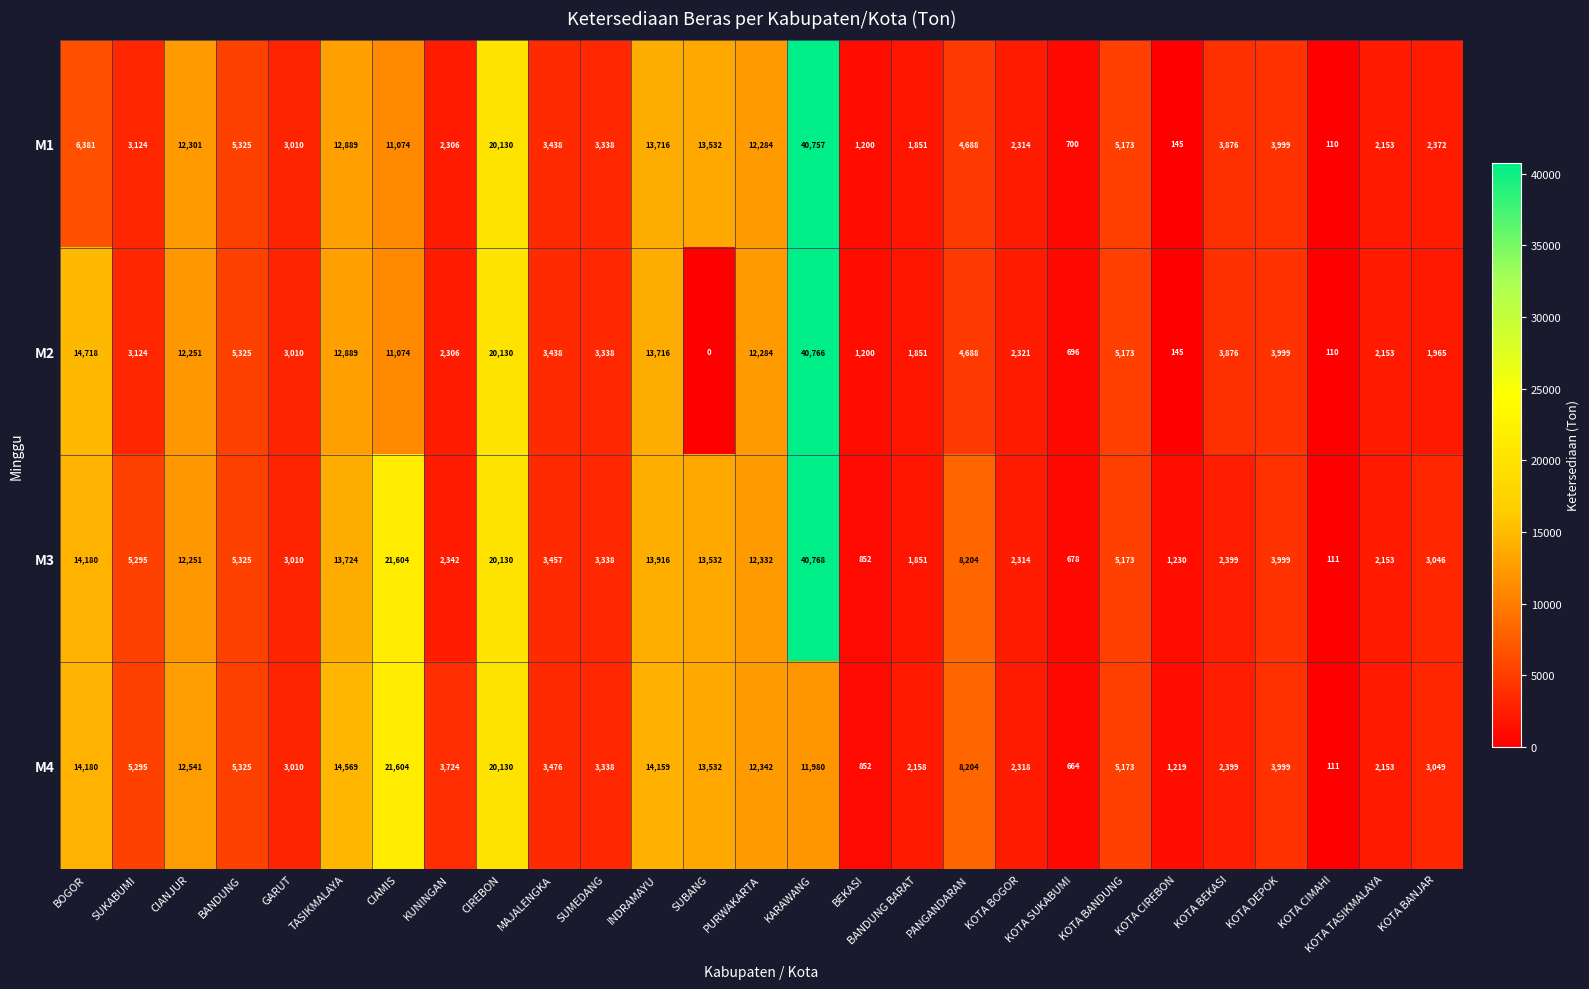

Which series has the largest total across all categories?

M3